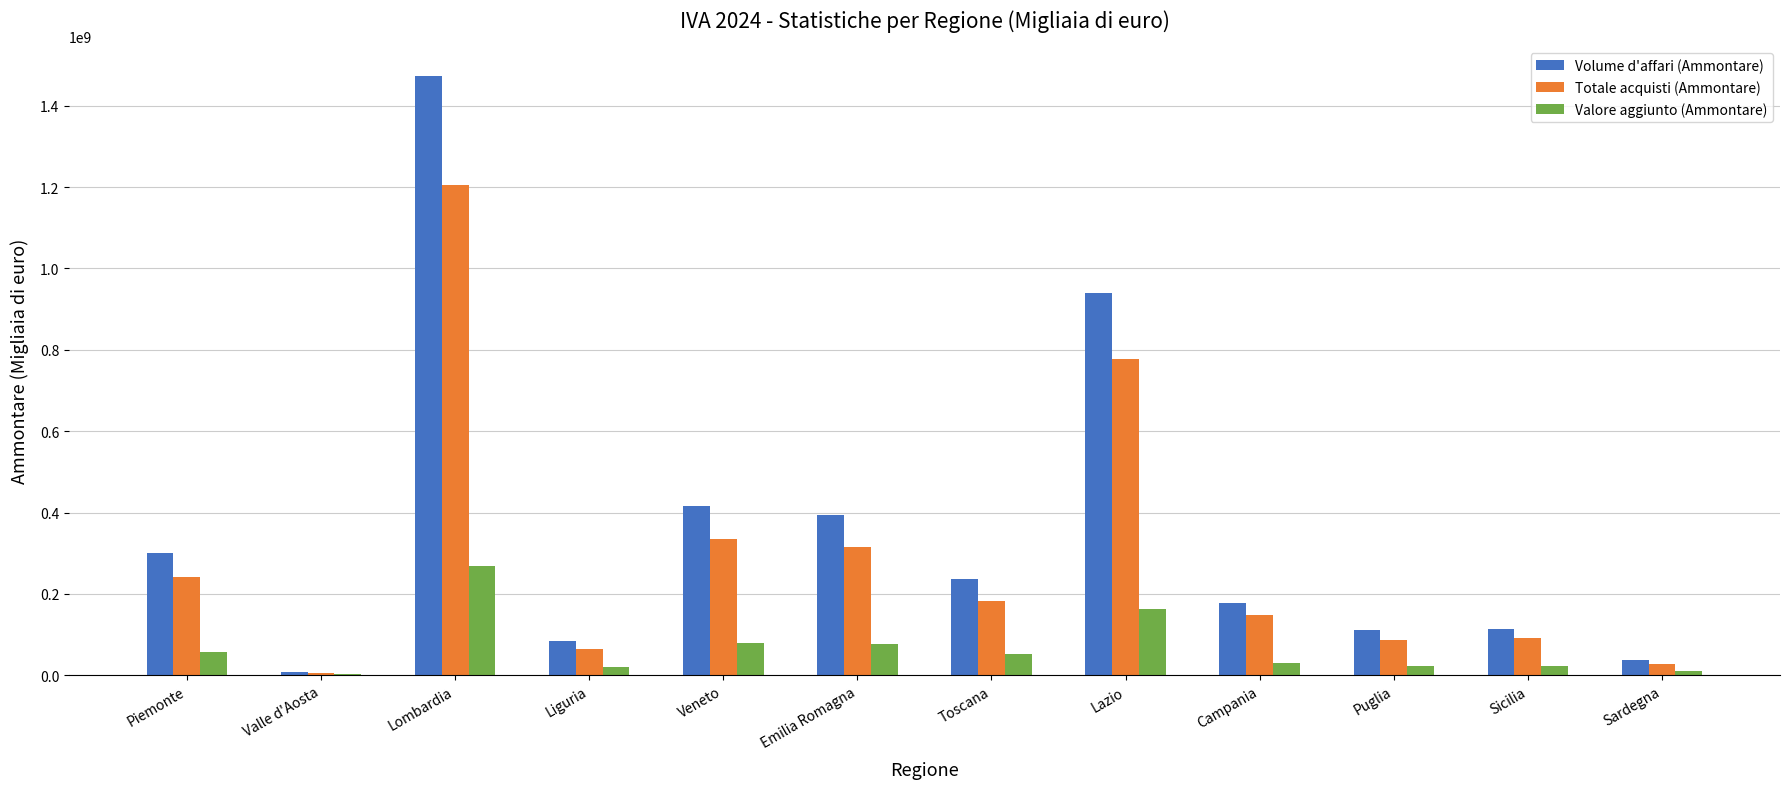

Which category has the highest value in the Volume d'affari (Ammontare) series?

Lombardia